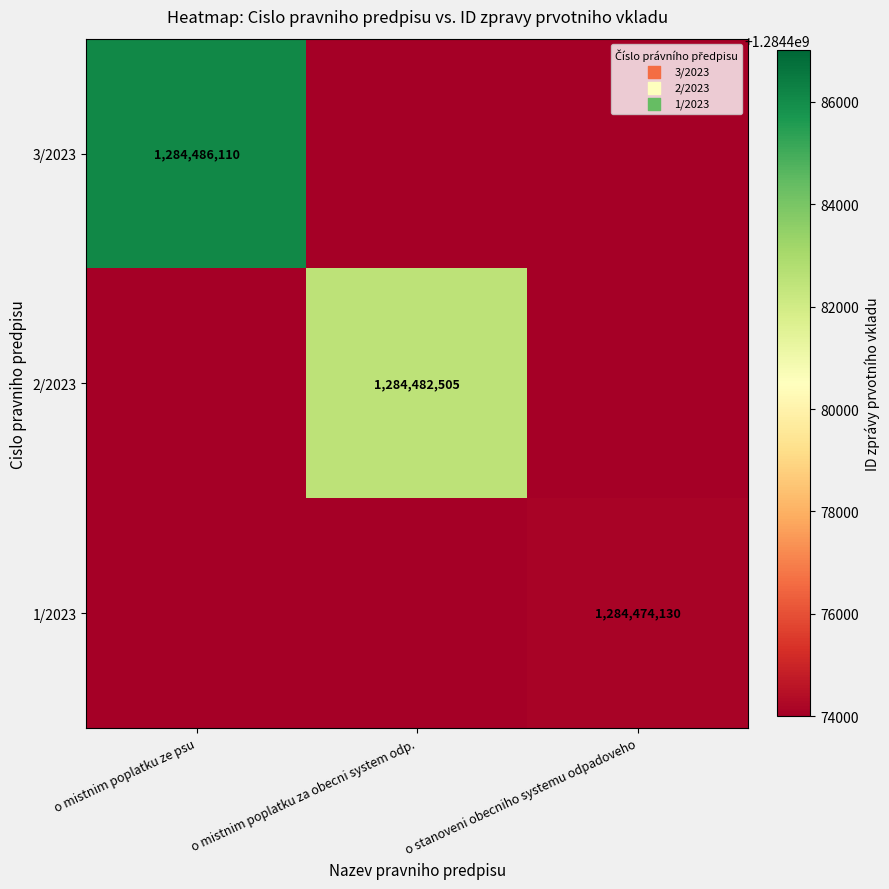

What is the maximum value shown in the chart?

1284486110